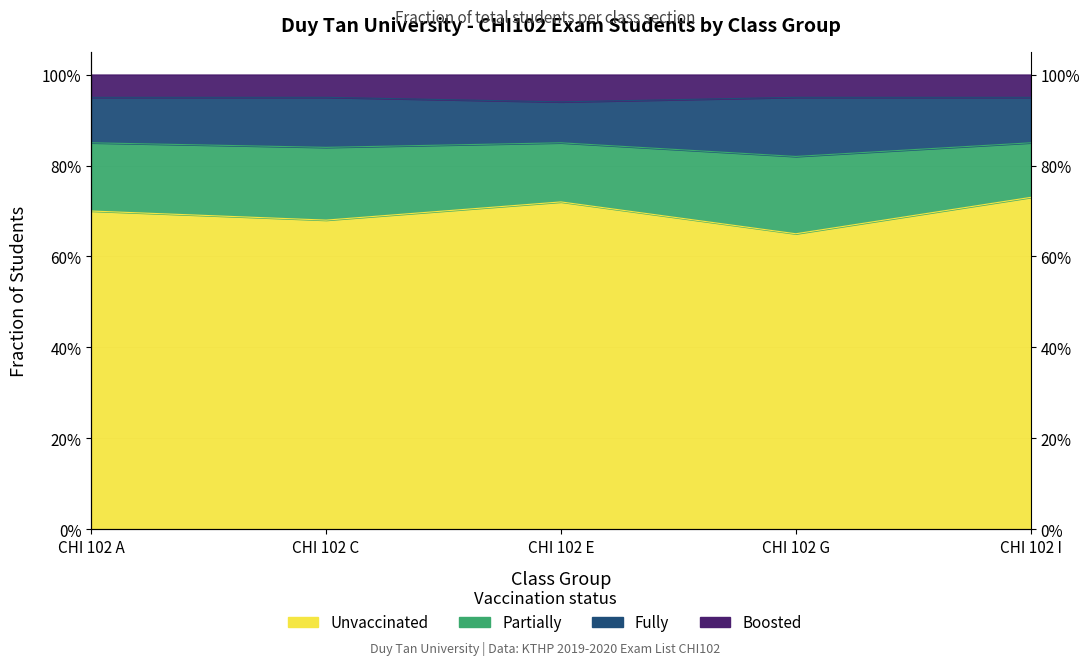

True or false: Boosted has a value of 1.0 at CHI 102 C.

True